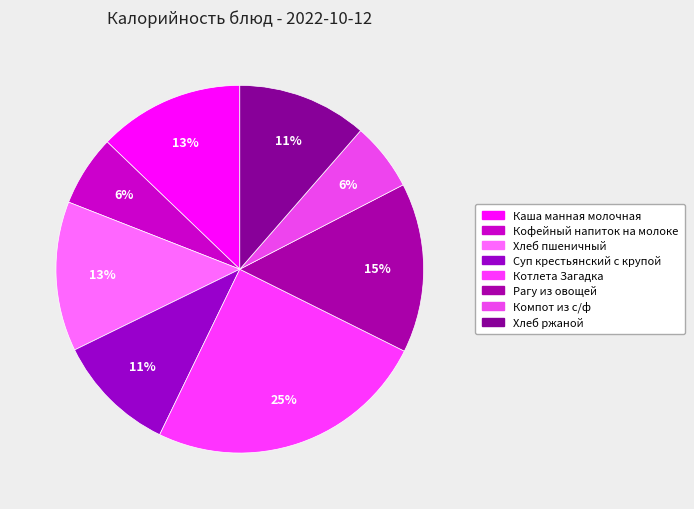

Is Каша манная молочная the majority of the pie?

No